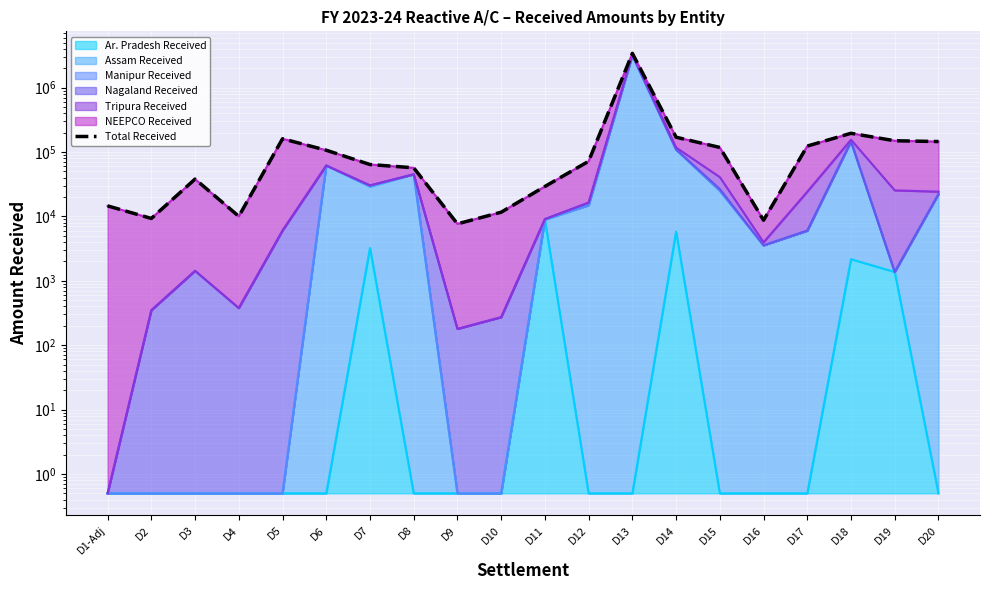

True or false: there are more than 1 points higher than both neighbors.

True